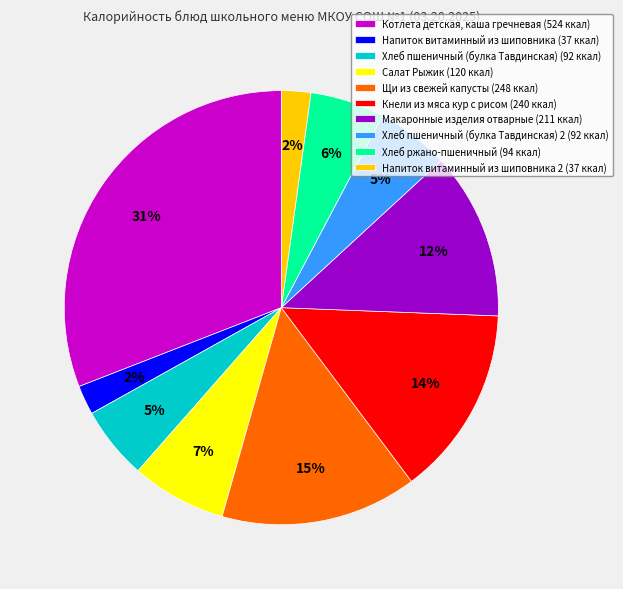

Is the sum of Хлеб пшеничный (булка Тавдинская) (92 ккал) and Напиток витаминный из шиповника 2 (37 ккал) greater than half?

No